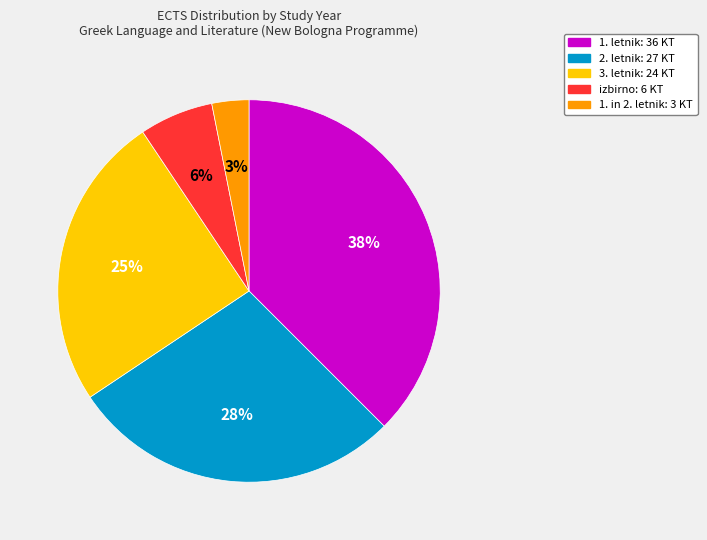

To the nearest percent, what is the average slice percentage?

20%